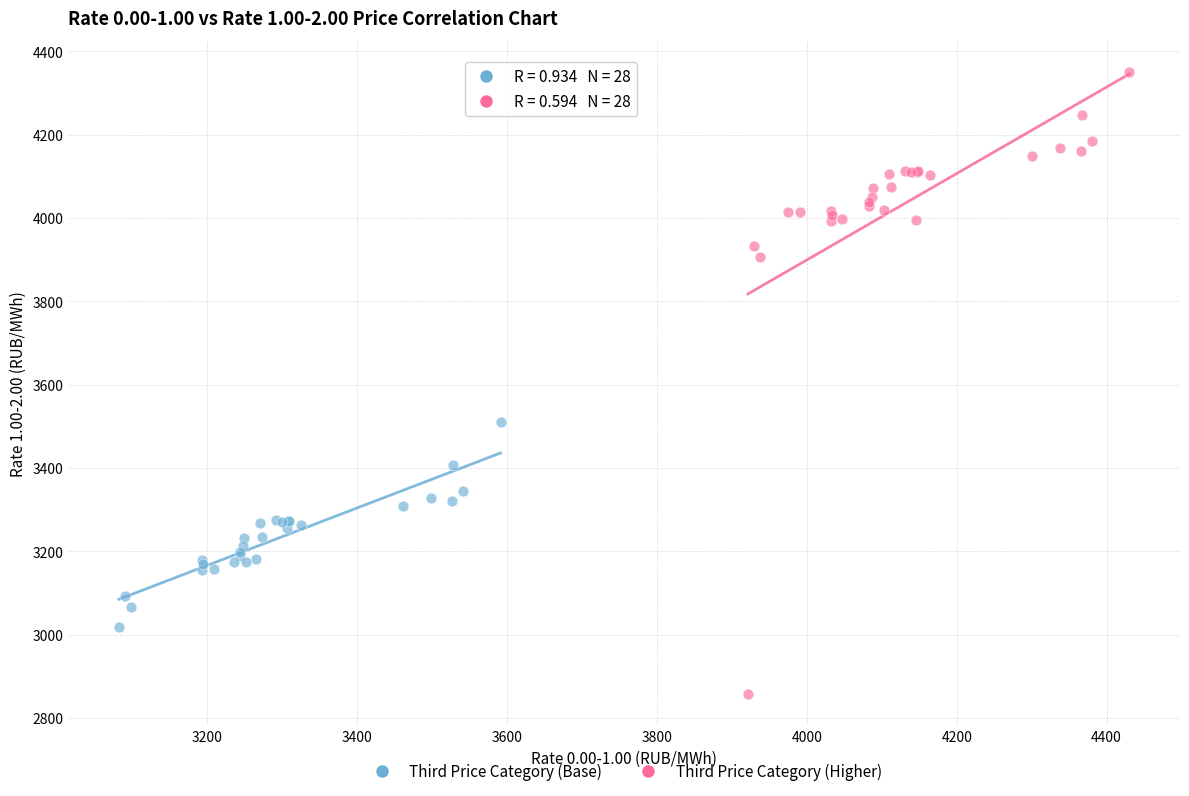

Which series reaches the minimum Y coordinate?

Third Price Category (Higher)